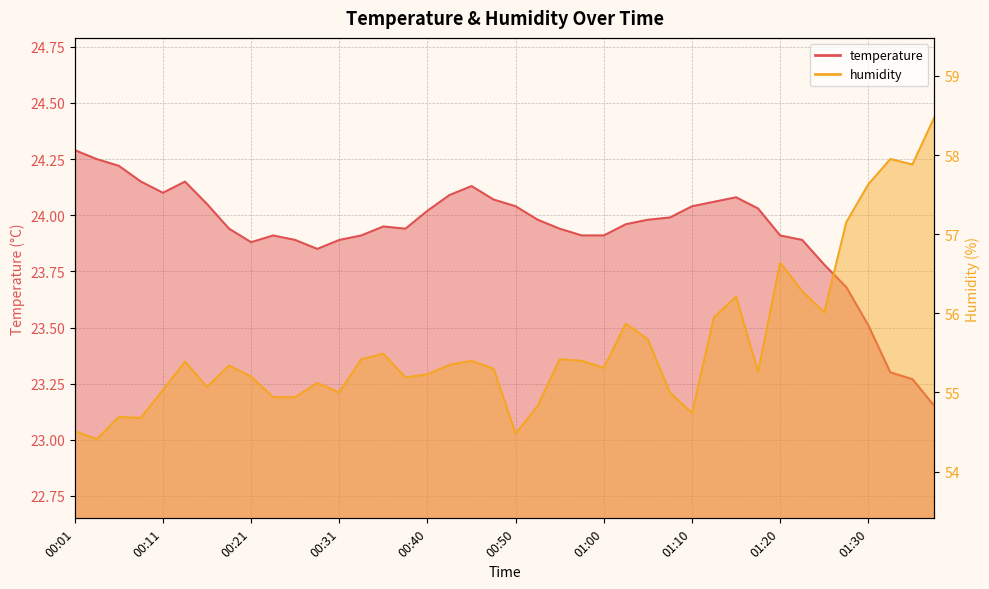

What position from the right is 00:06?

38